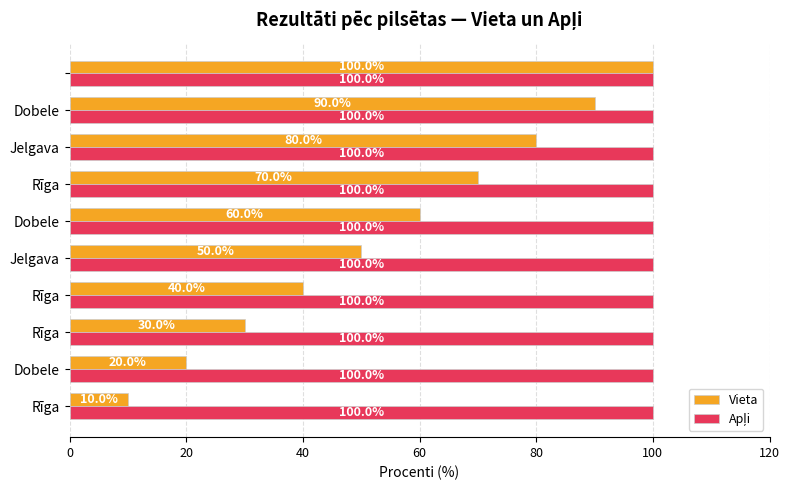

At how many categories does at least one series exceed 20?

10